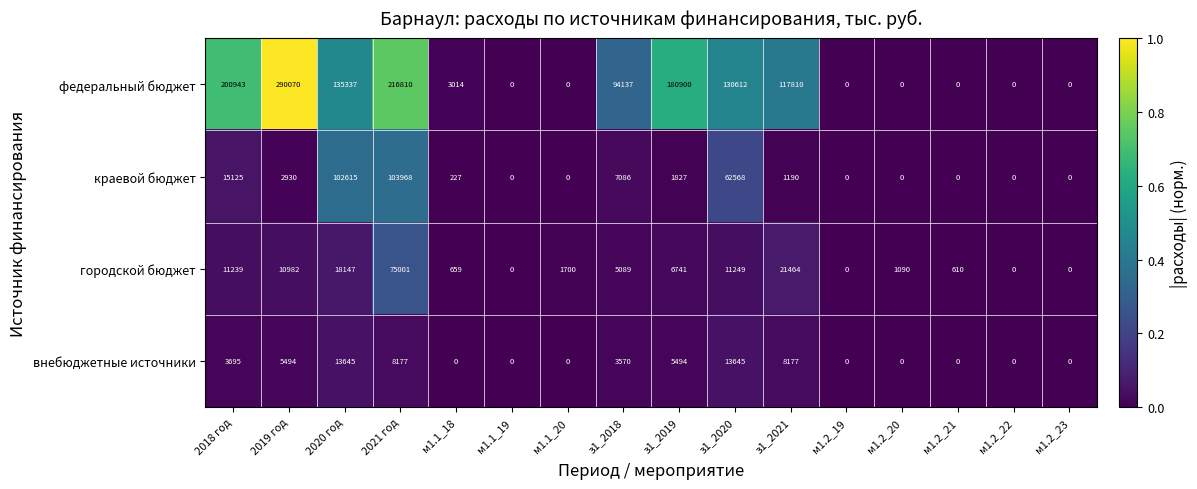

Which series has the largest range (max minus min)?

федеральный бюджет